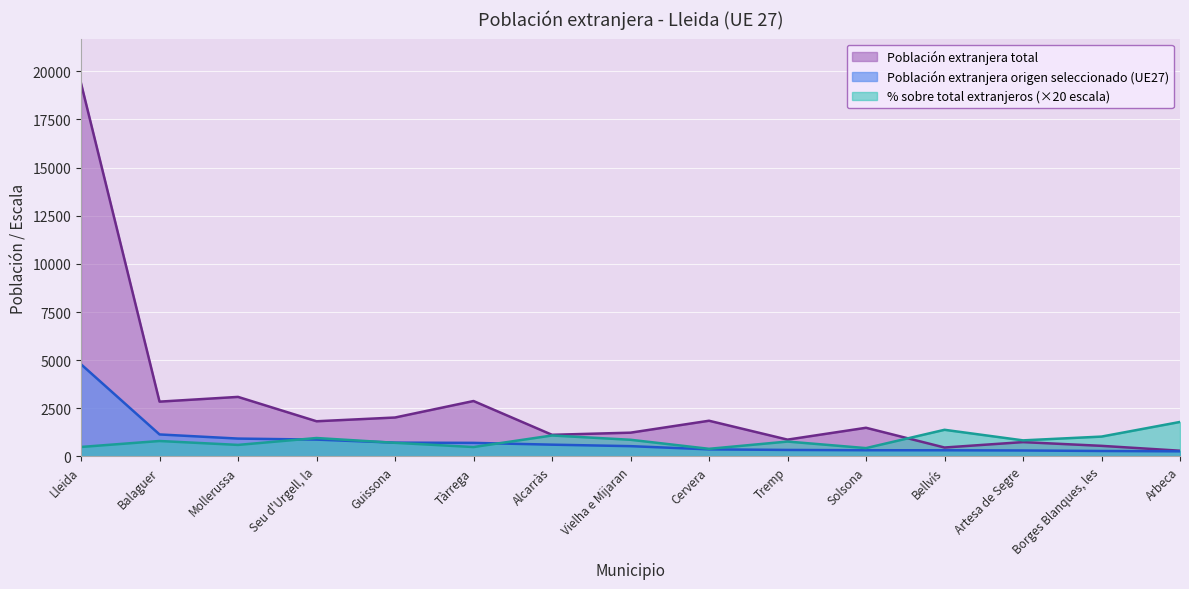

How many data points in Población extranjera total are above 1490?

7